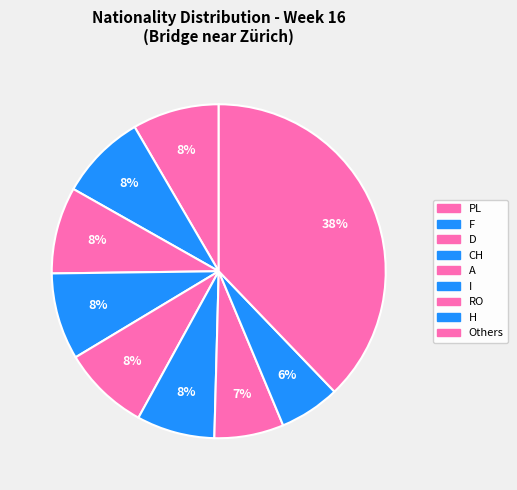

Count the number of slices in the pie.

9